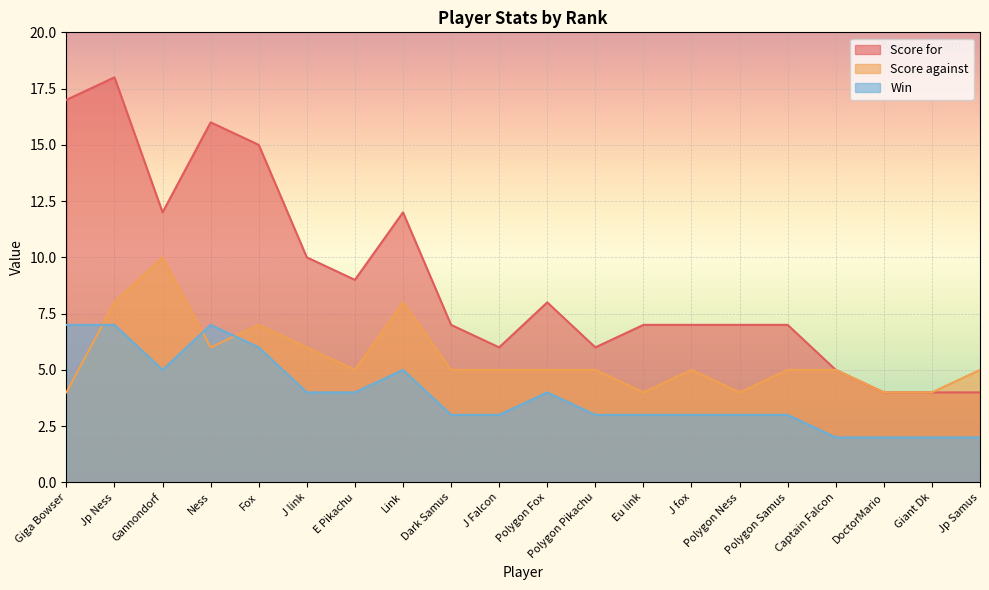

How many interior local valleys does the Win series have?

1